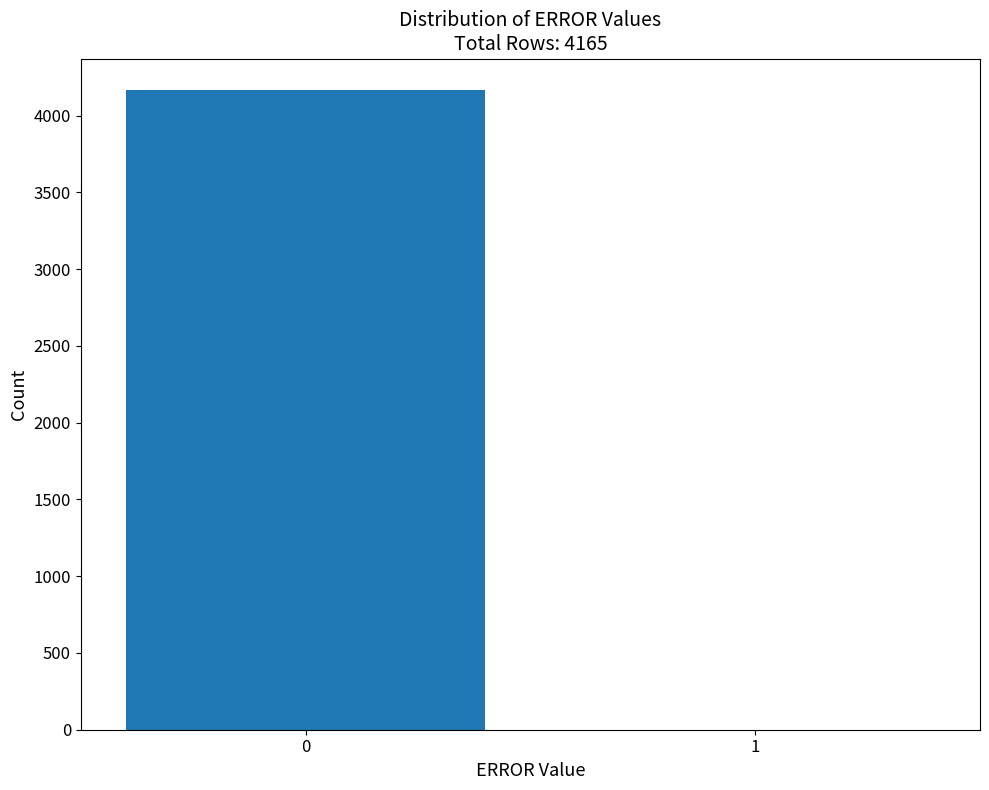

Reading left to right, extract all data points from this chart.

0=4163	1=1